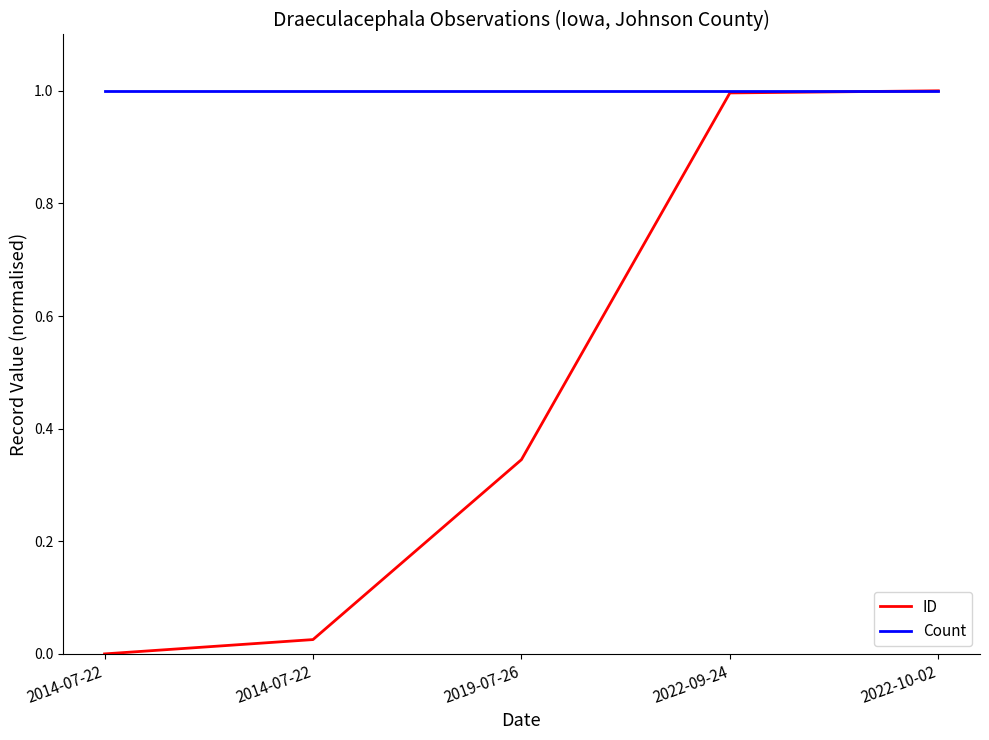

What is the total value across all series at 2019-07-26?

1.3